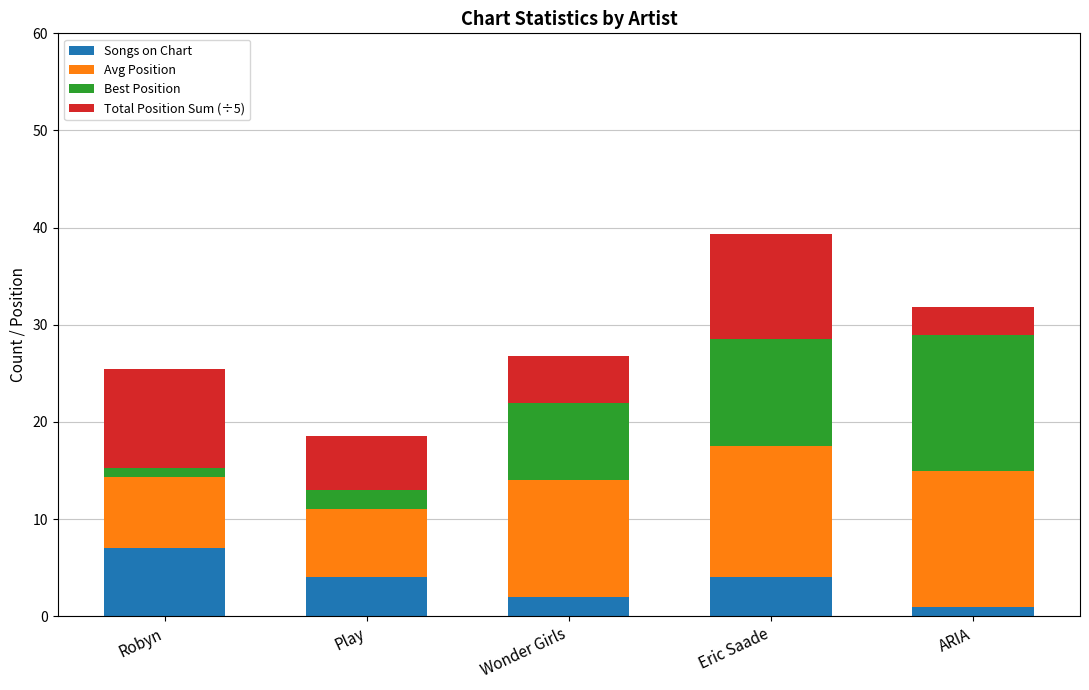

How many data points in Songs on Chart are less than 4?

2